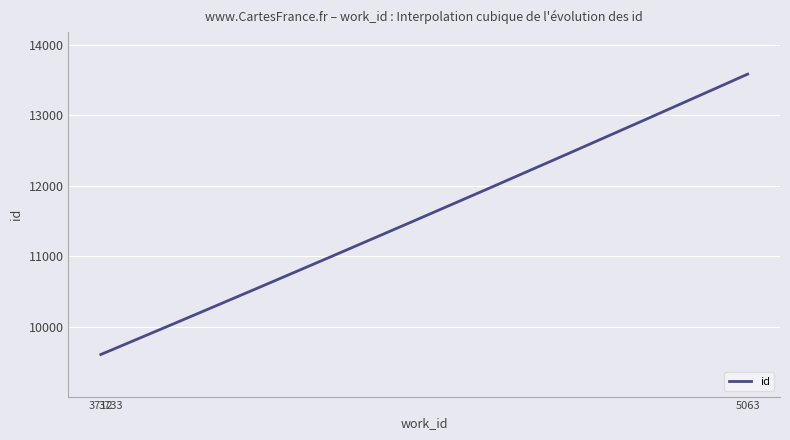

What is the maximum value shown in the chart?

13583.0